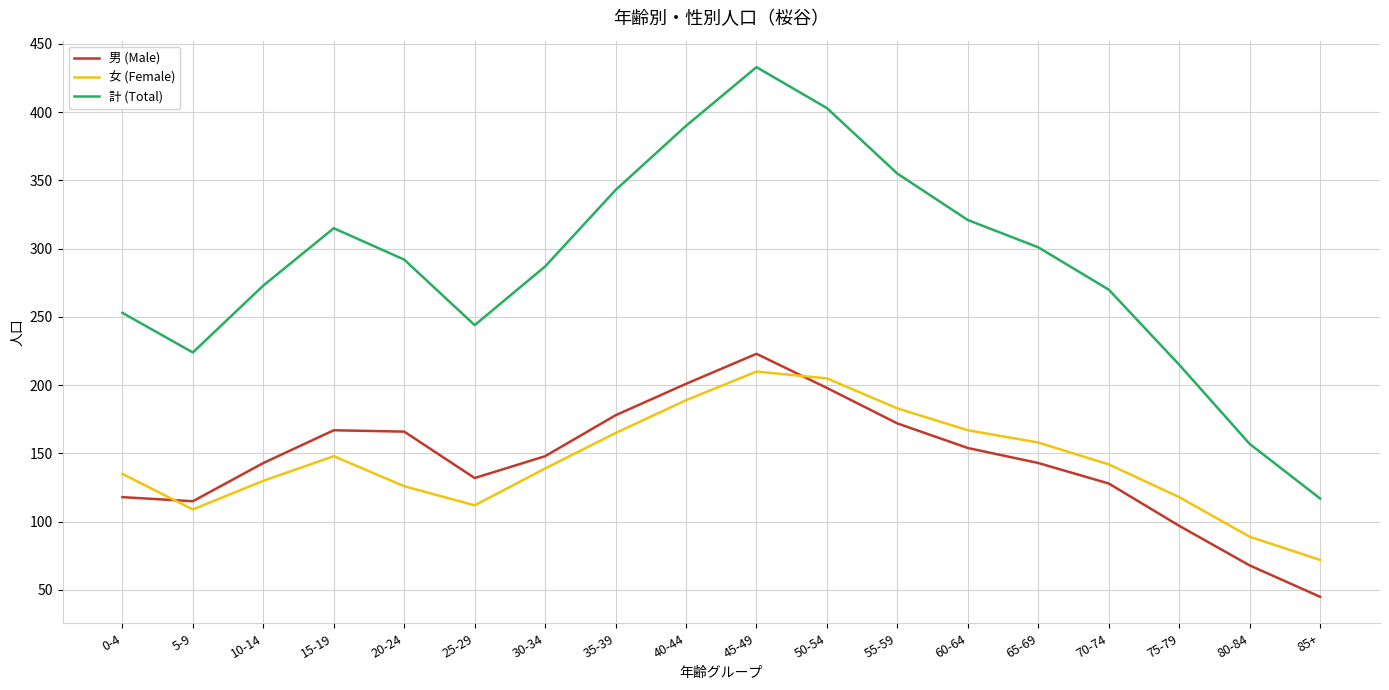

At which label does 女 (Female) first exceed 142?

15-19